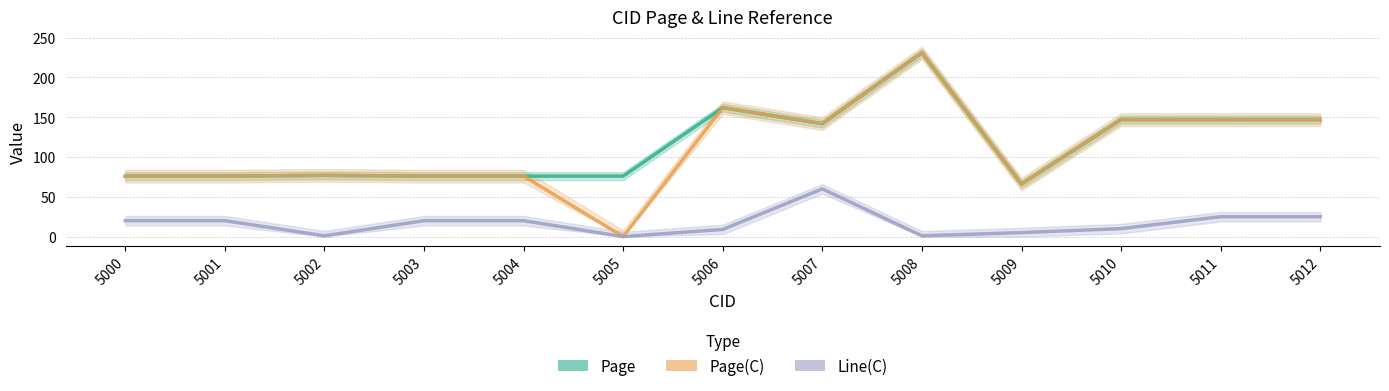

True or false: Line(C) has a value of 20 at 5000.

True